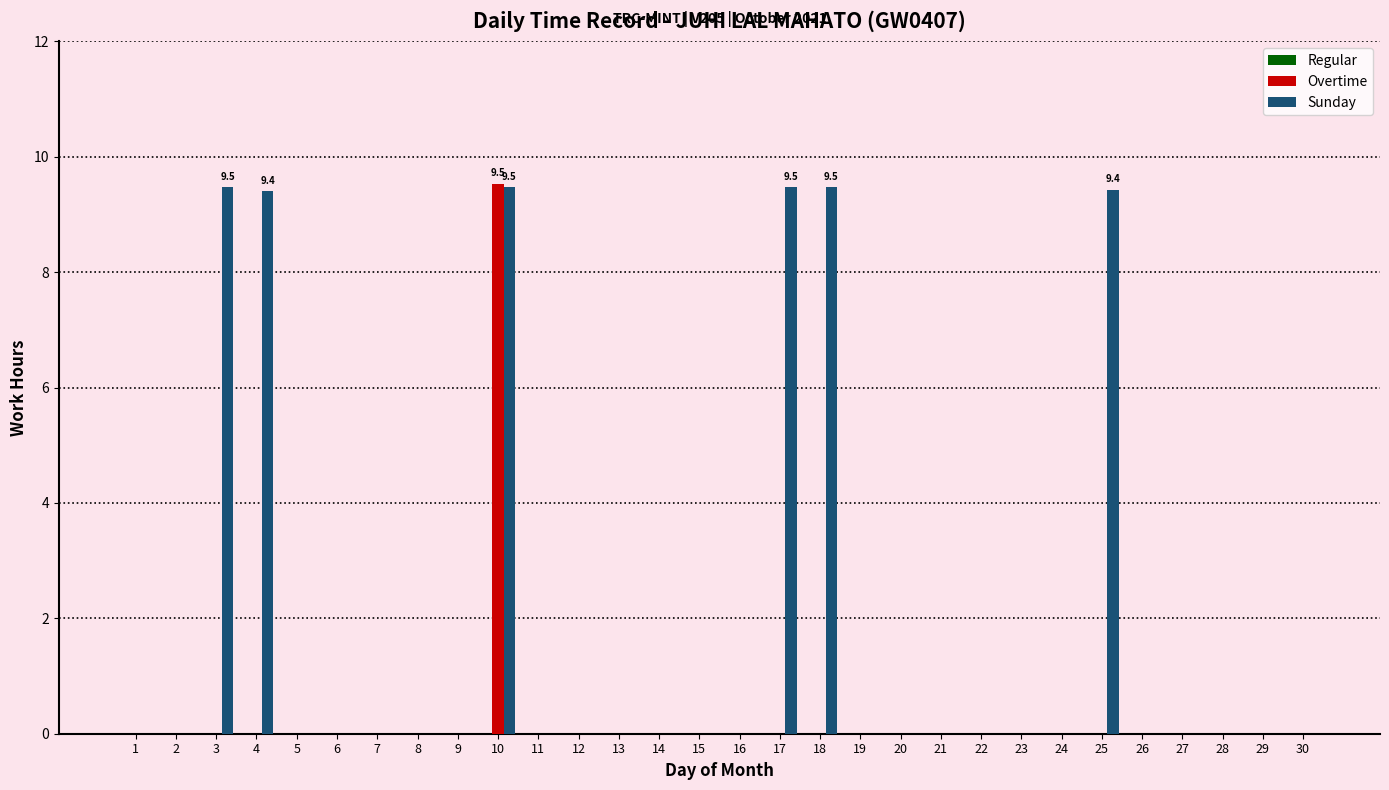

At which category is the sum across all series the highest?

10